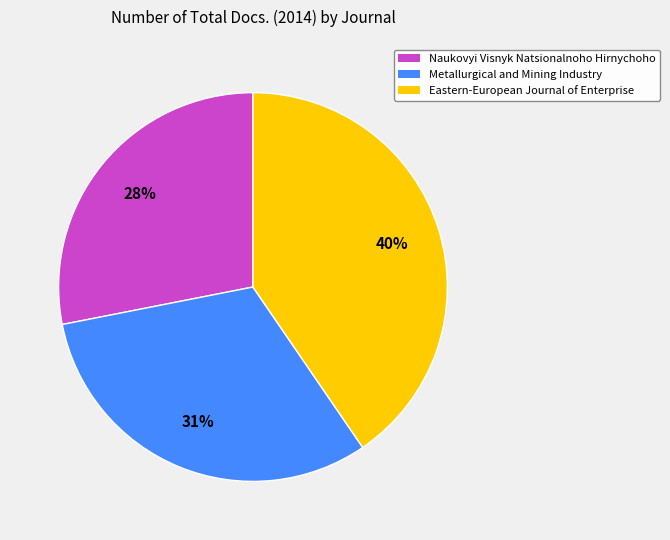

Which has a higher value, Naukovyi Visnyk Natsionalnoho Hirnychoho or Eastern-European Journal of Enterprise?

Eastern-European Journal of Enterprise